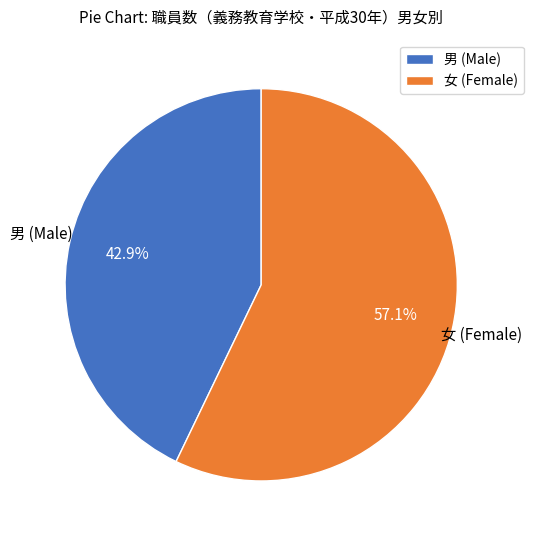

What percentage do 男 (Male) and 女 (Female) together represent?

100.0%